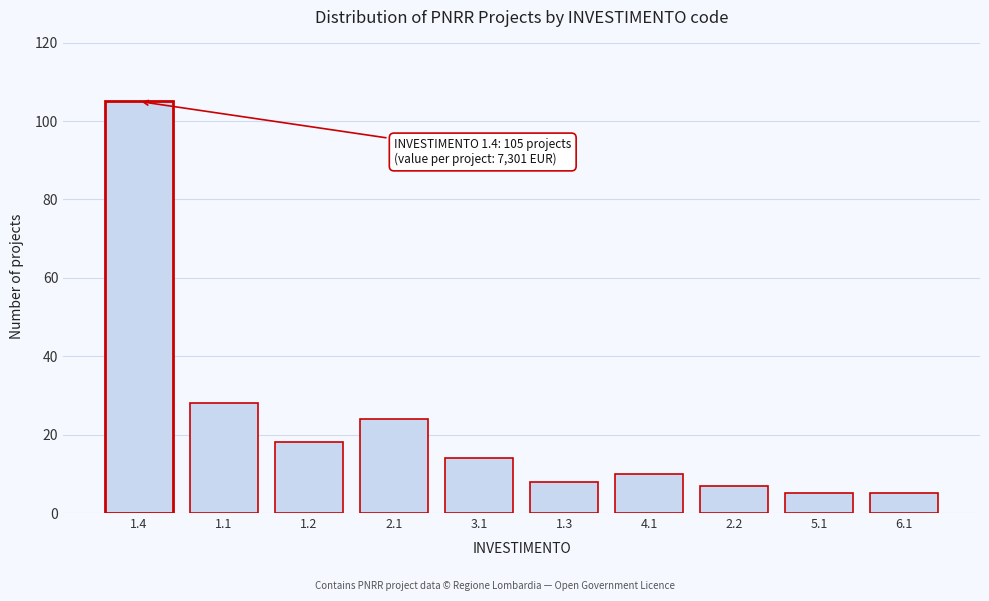

Reading left to right, list all the values displayed in this chart.

1.4=105	1.1=28	1.2=18	2.1=24	3.1=14	1.3=8	4.1=10	2.2=7	5.1=5	6.1=5